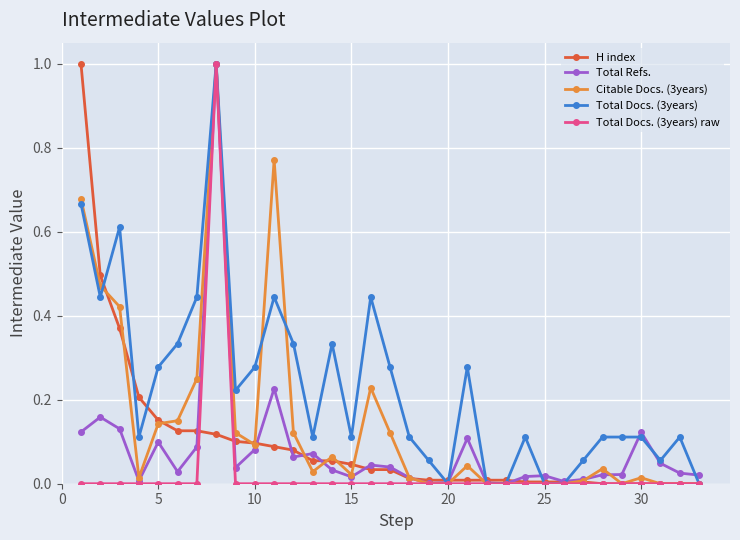

Which series has the largest total across all categories?

Total Docs. (3years)